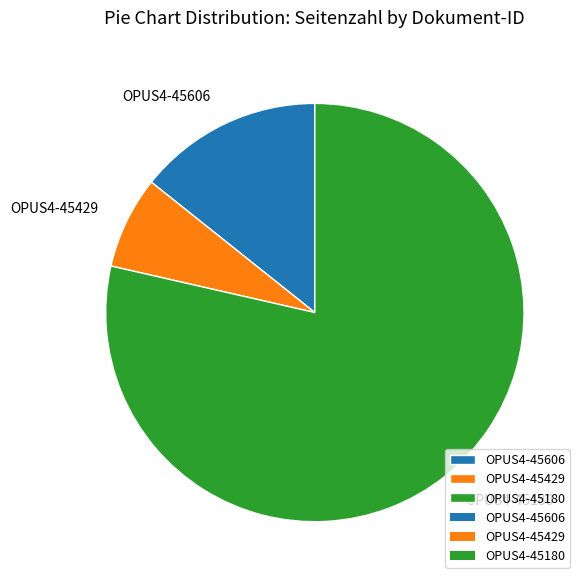

True or false: OPUS4-45606 accounts for 14% of the total.

True